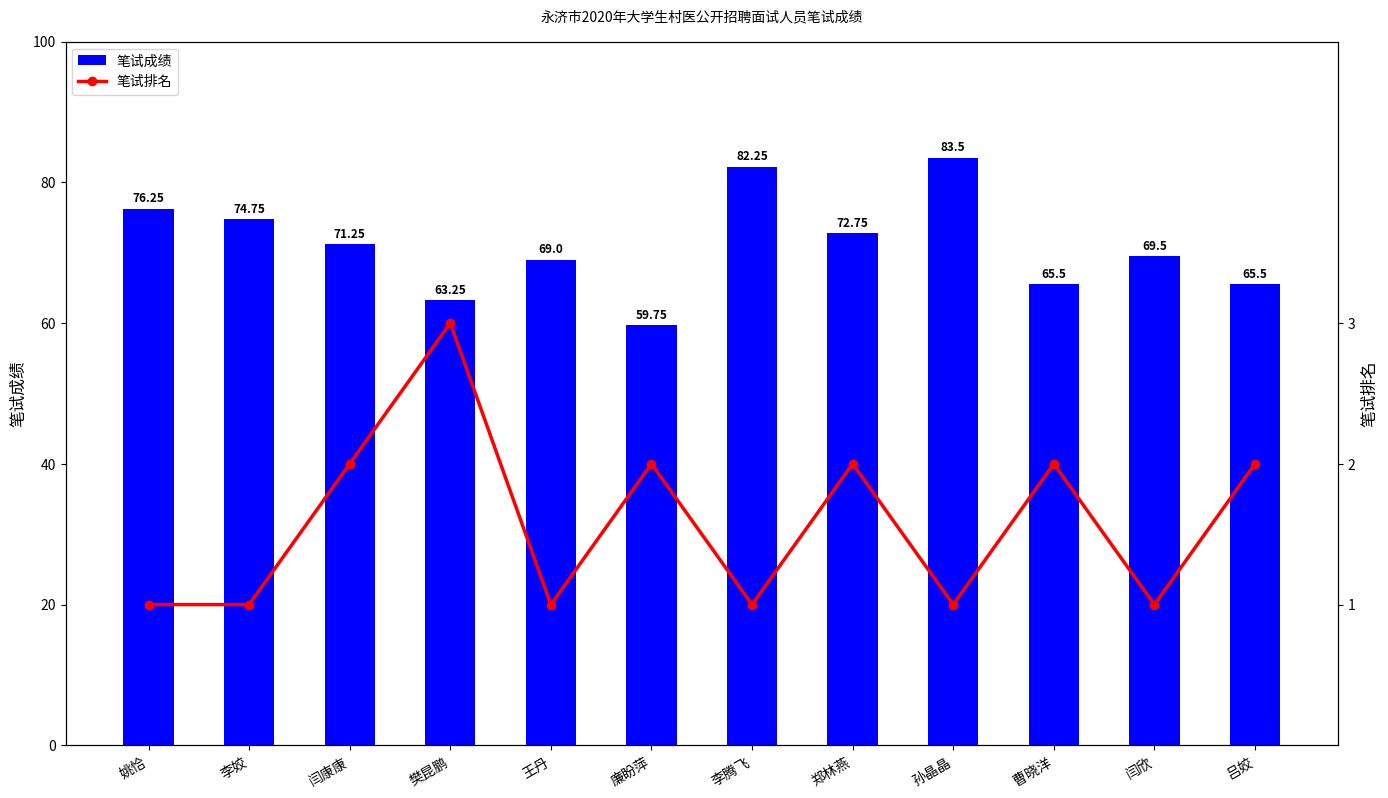

List the labels in order of 笔试成绩 value, largest first.

孙晶晶, 李腾飞, 姚恰, 李姣, 郑林燕, 闫康康, 闫欣, 王丹, 曹晓洋, 吕姣, 樊昆鹏, 廉盼萍